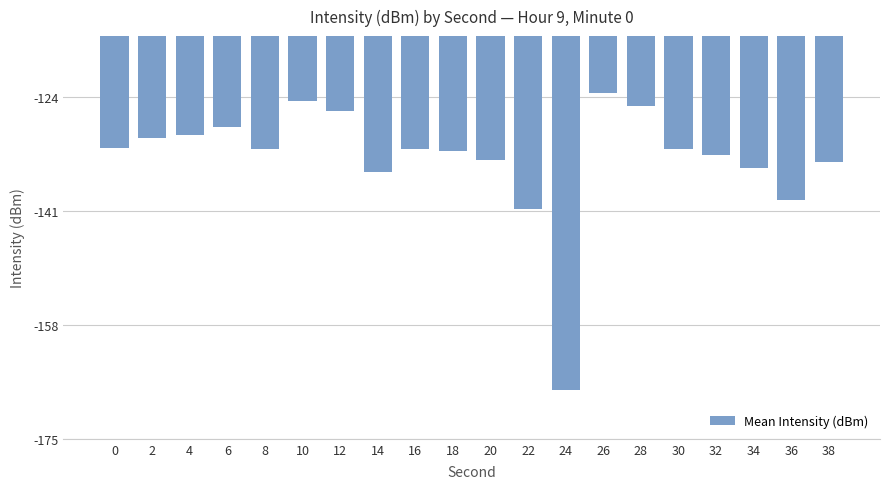

Between 16 and 10, which is larger?

10